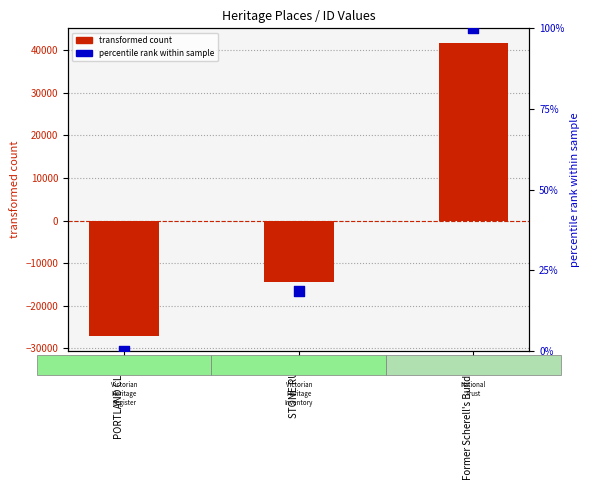

Which series reaches the minimum Y coordinate?

transformed count (ID - mean)